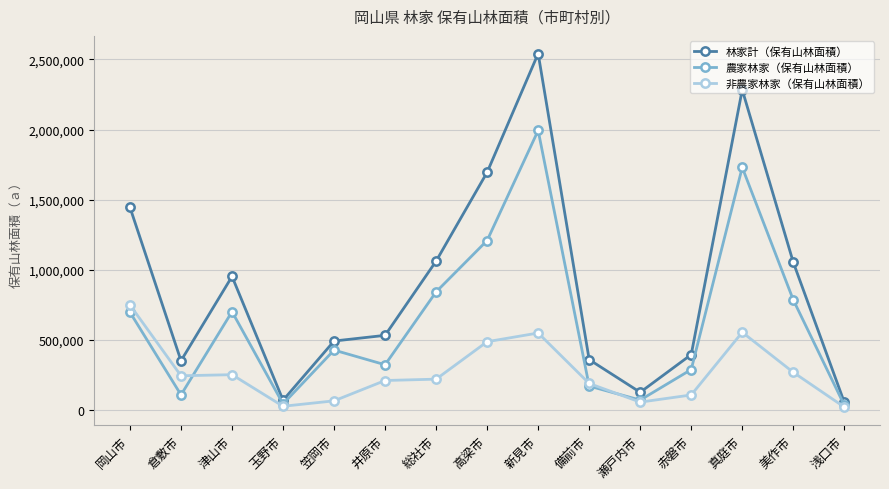

The 非農家林家（保有山林面積） series shows 343856 at 総社市. True or false?

False